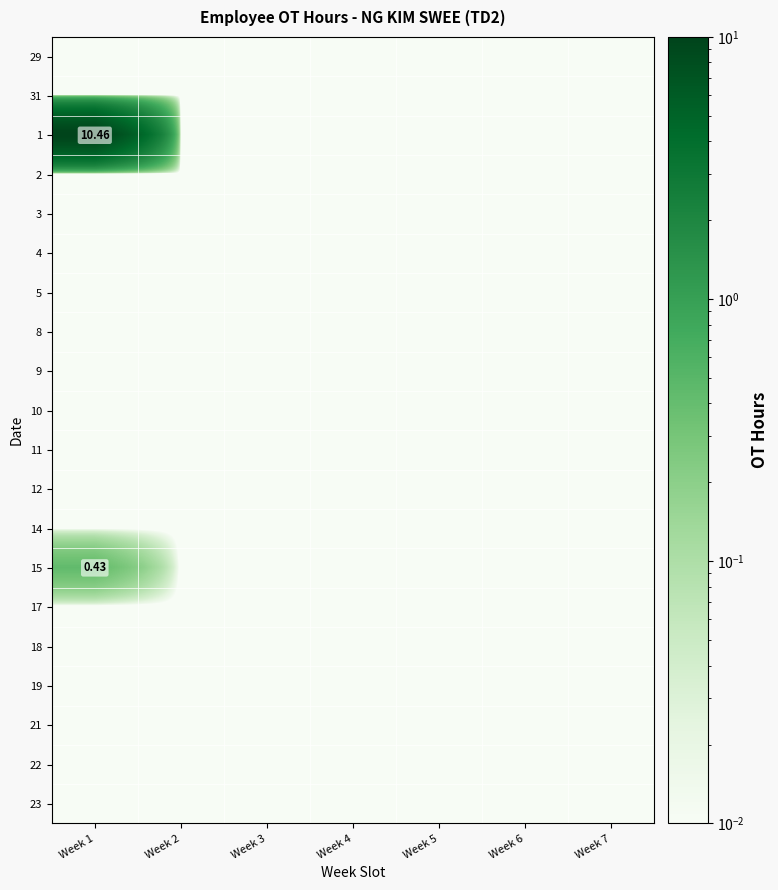

Is the value of 29 at Week 3 greater than the value of 11 at Week 5?

No